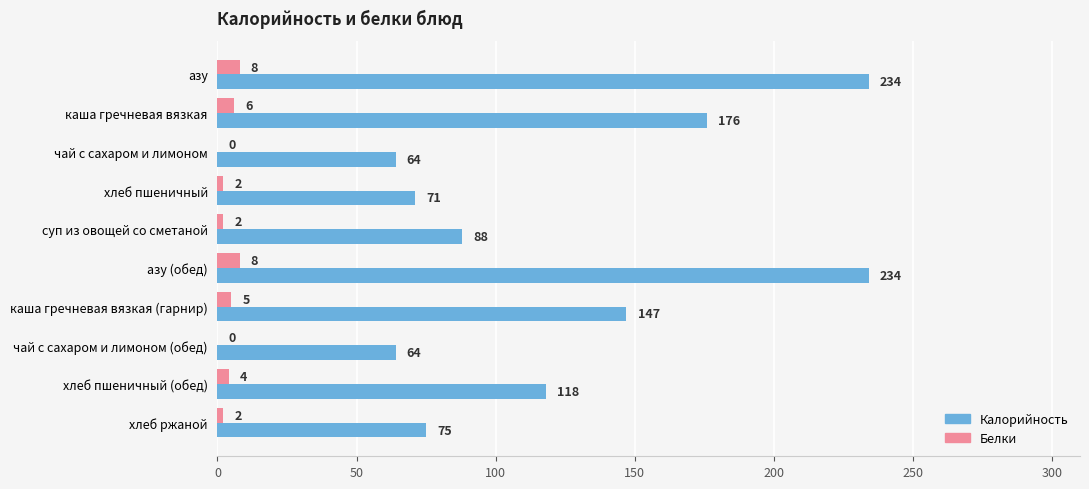

What is the sum of all Калорийность values?

1271